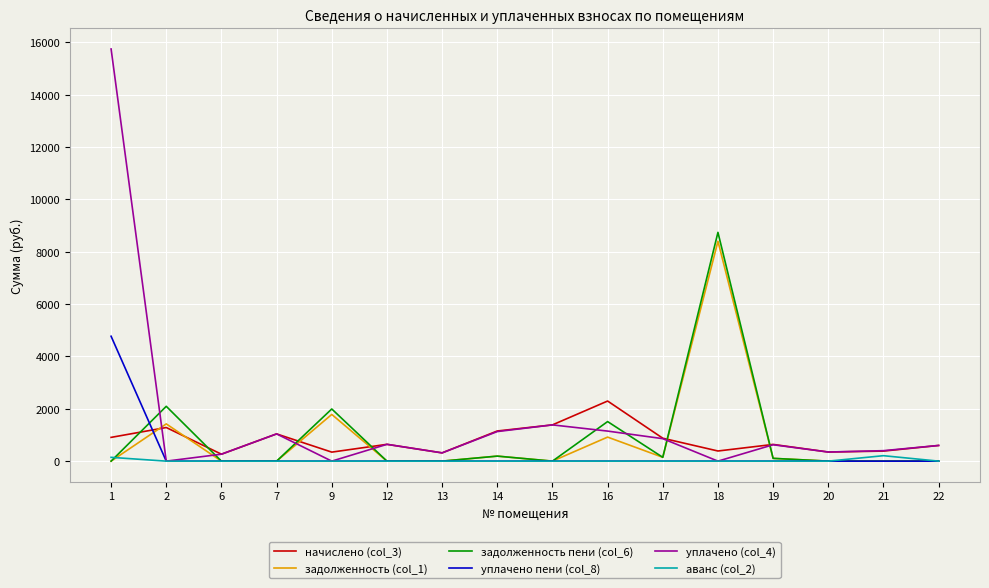

After their last crossing, which series has the higher values: задолженность пени (col_6) or уплачено (col_4)?

уплачено (col_4)